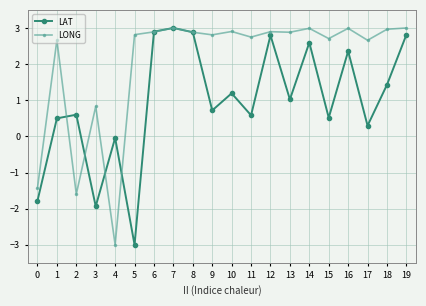

Where is the first local minimum for LONG?

2